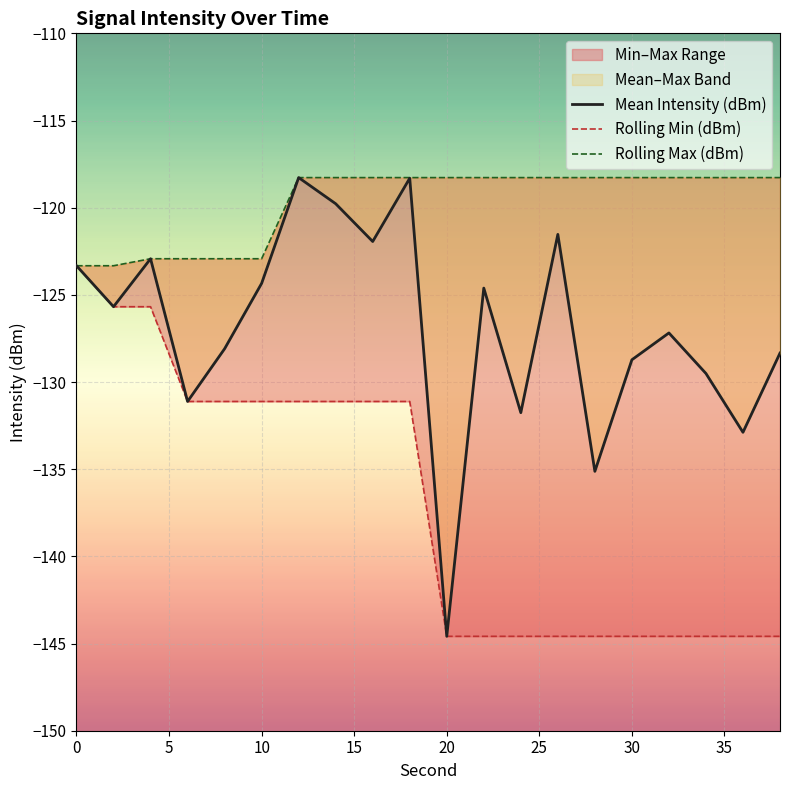

Which series has the widest spread of values?

Mean Intensity (dBm)